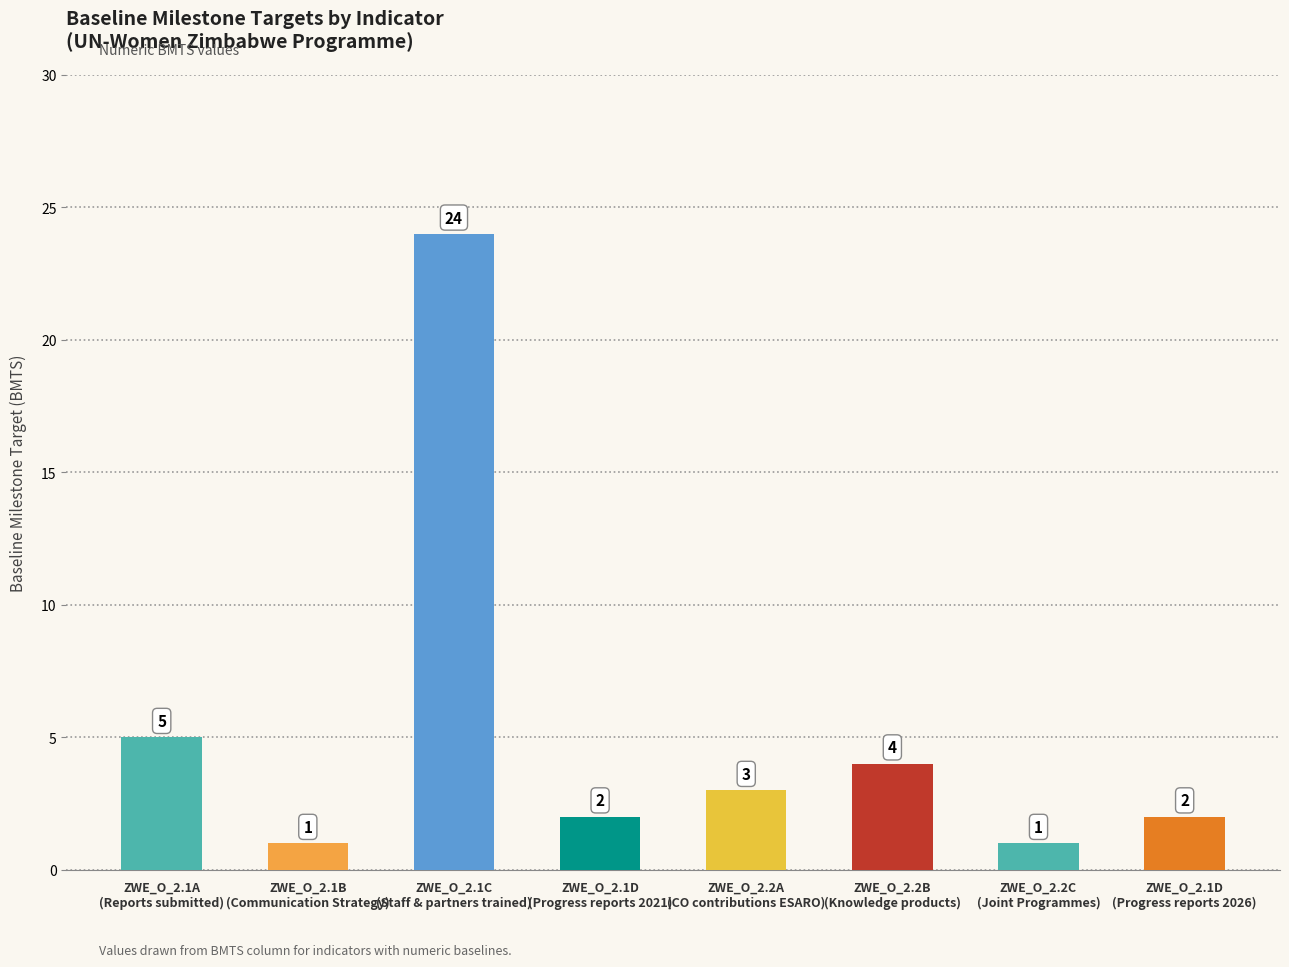

What is the difference between the second highest and second lowest values?

4